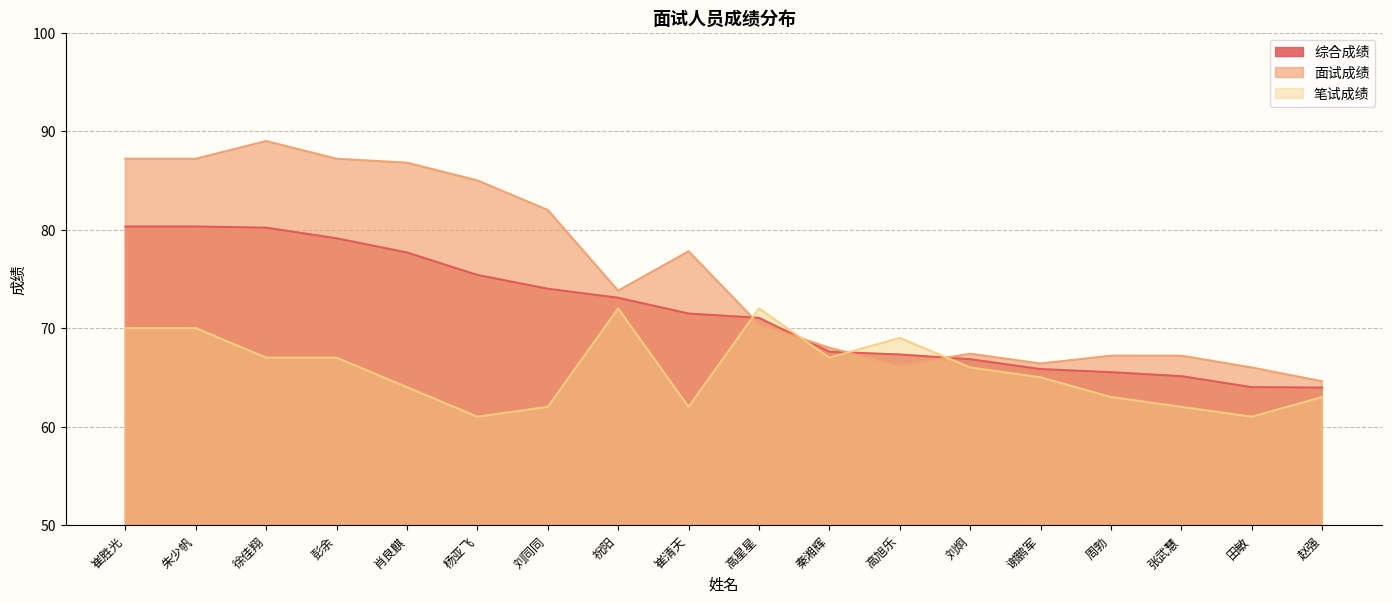

Which series has the largest total across all categories?

面试成绩